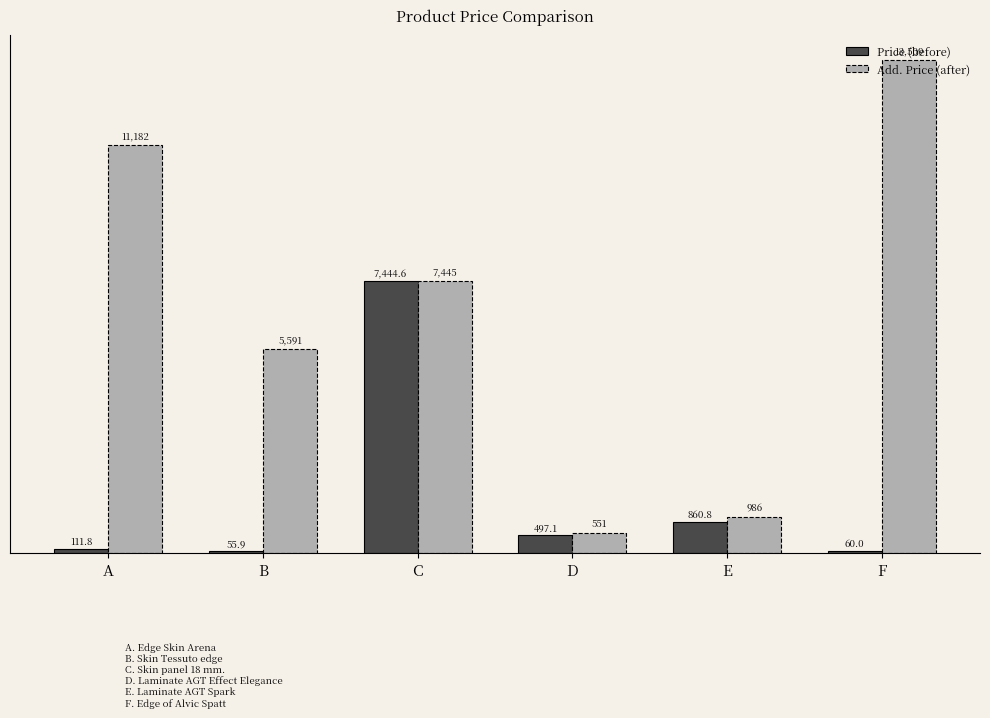

What is the greatest value displayed?

13509.0